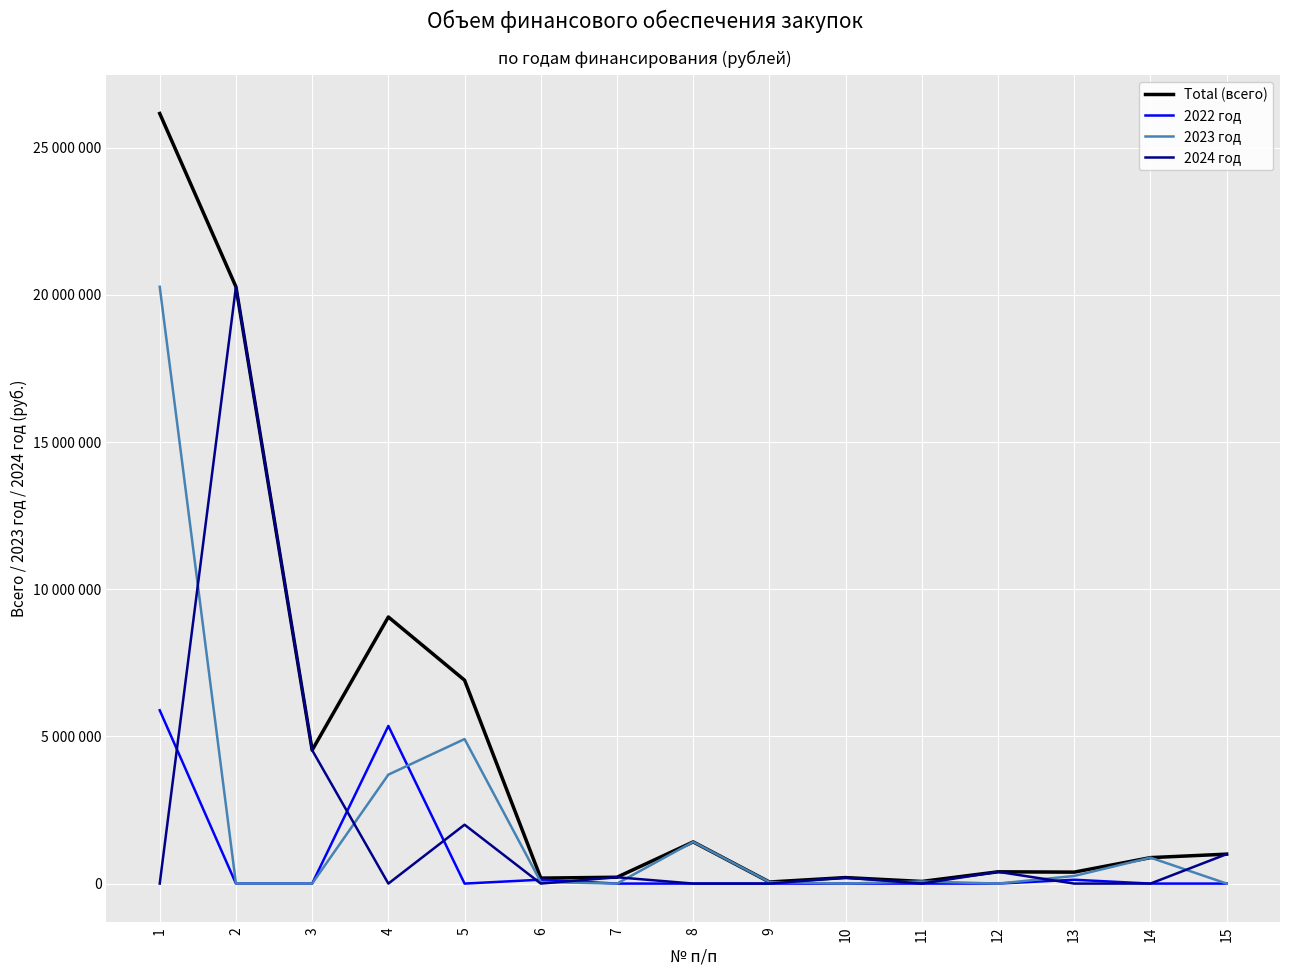

True or false: 2023 год and 2022 год intersect in this chart.

True